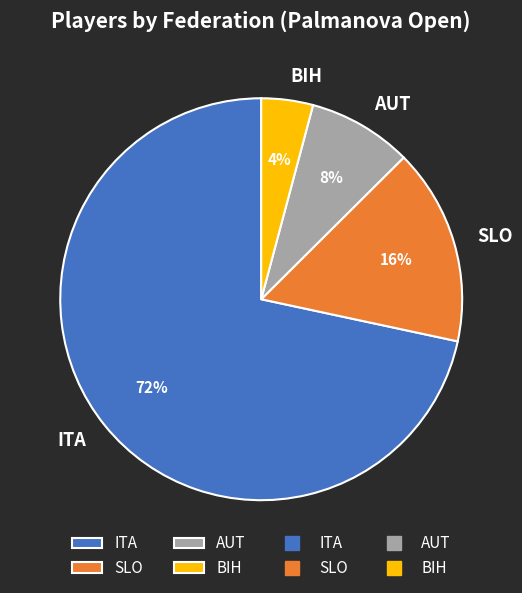

To the nearest percent, what percentage of the pie is ITA?

72%